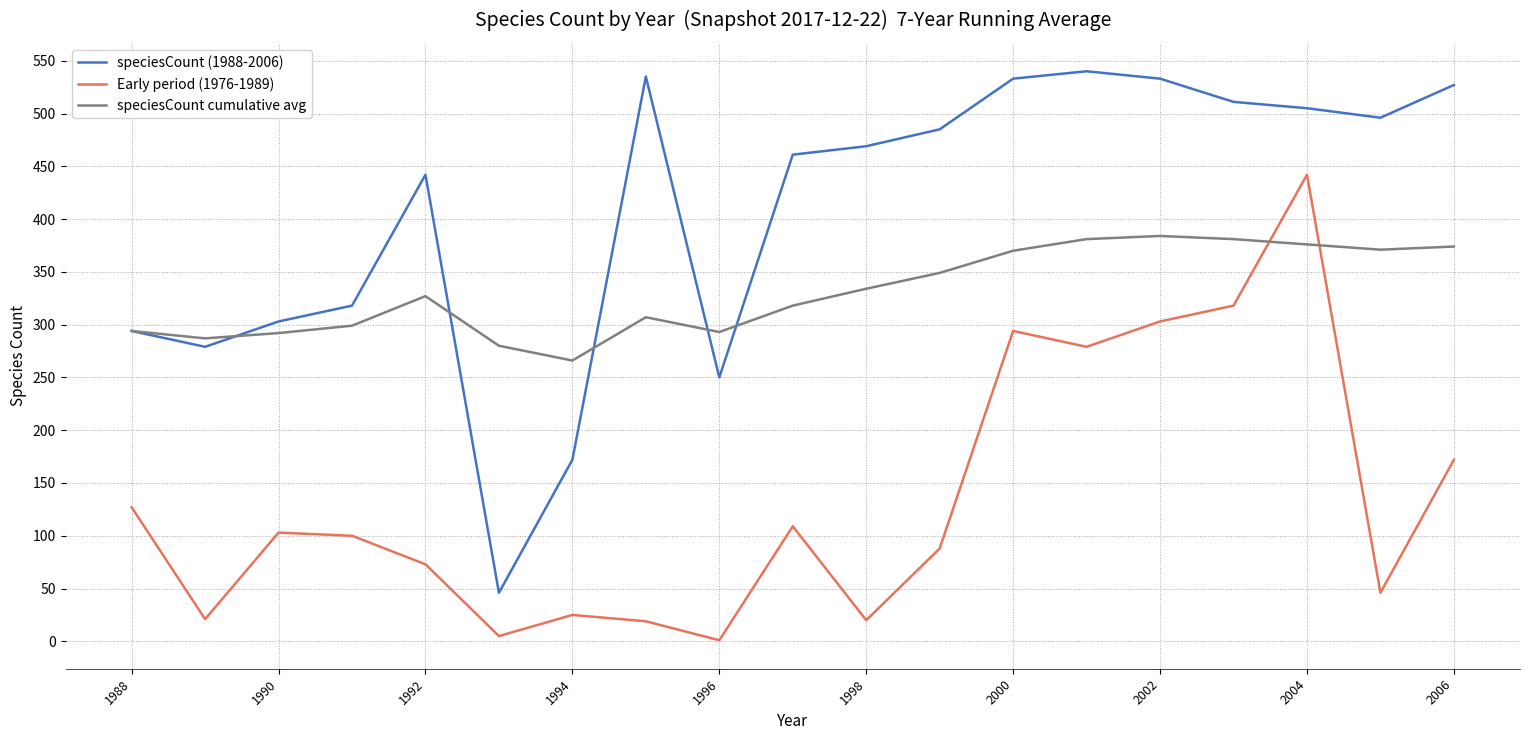

True or false: speciesCount cumulative avg and Early period (1976-1989) cross at least once.

True